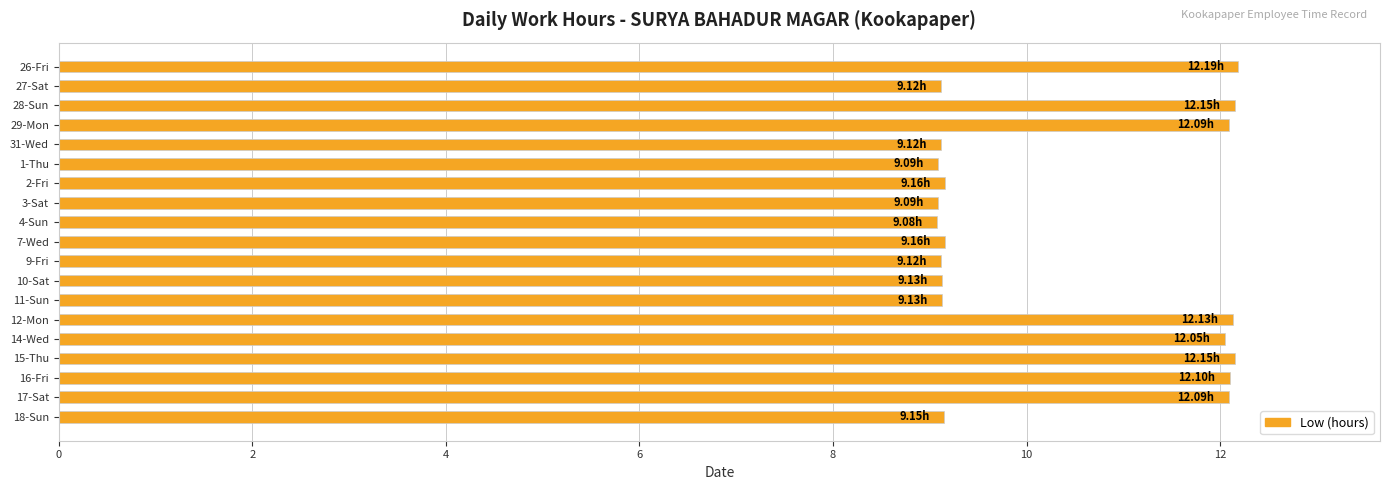

What is the sum of the values at 17-Sat and 11-Sun?

21.2